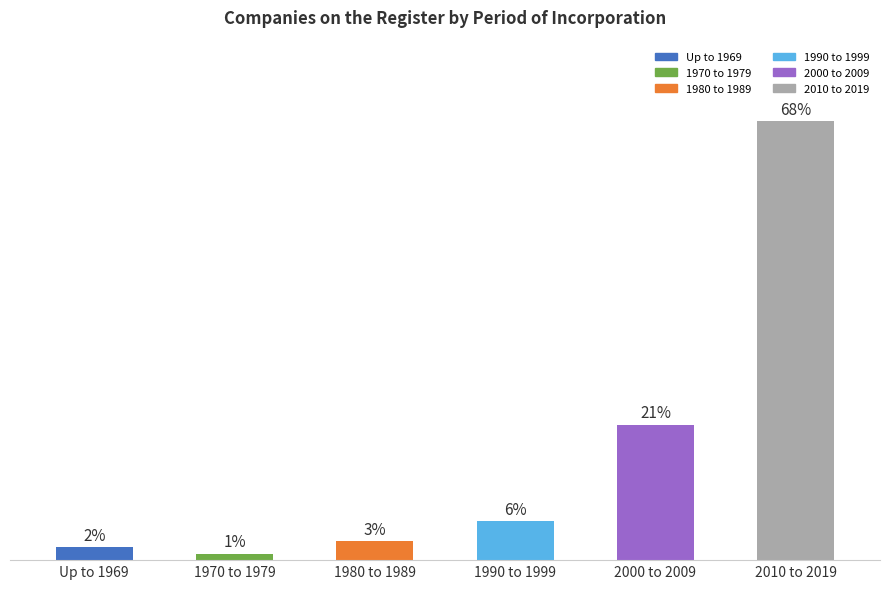

Between 1970 to 1979 and 2010 to 2019, which is larger?

2010 to 2019